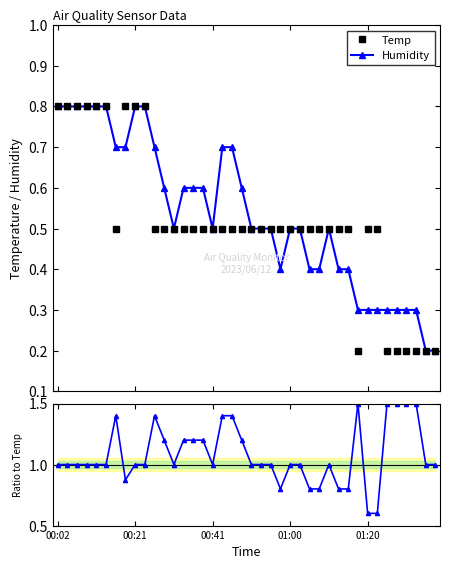

List the series in order of their peak value, highest first.

Ratio to Temp, Temp, Humidity